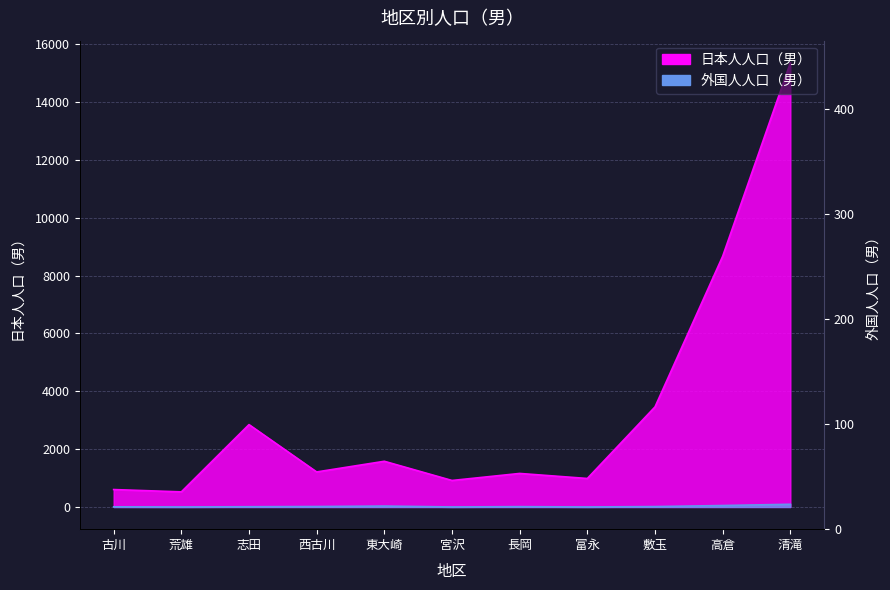

At 古川, list the series in order from largest to smallest.

日本人人口（男）, 外国人人口（男）